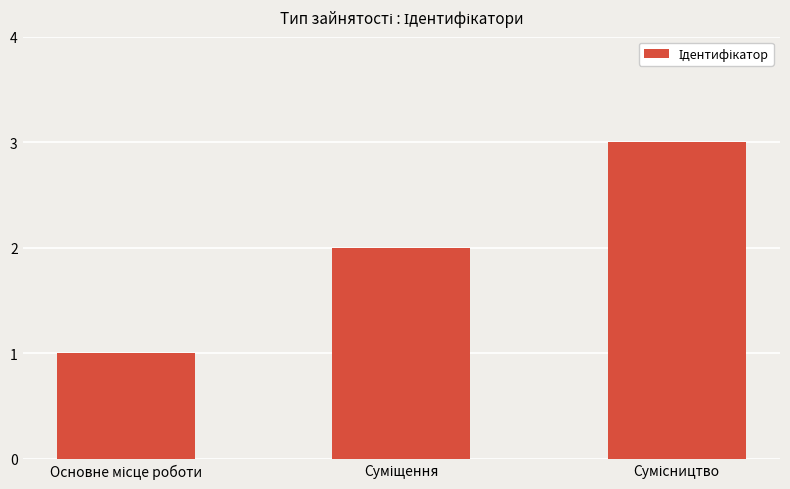

What is the average value?

2